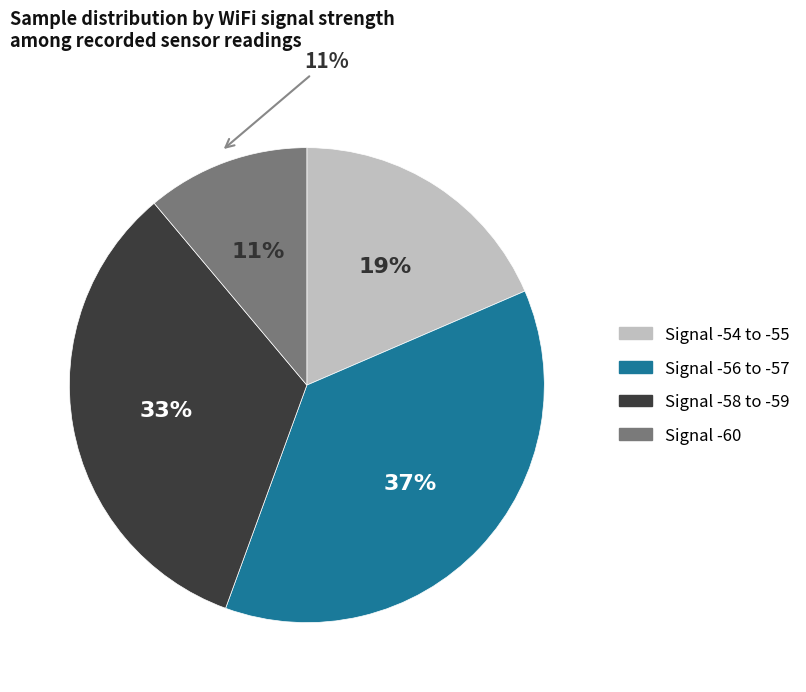

Does -59 represent more than half of the total?

No